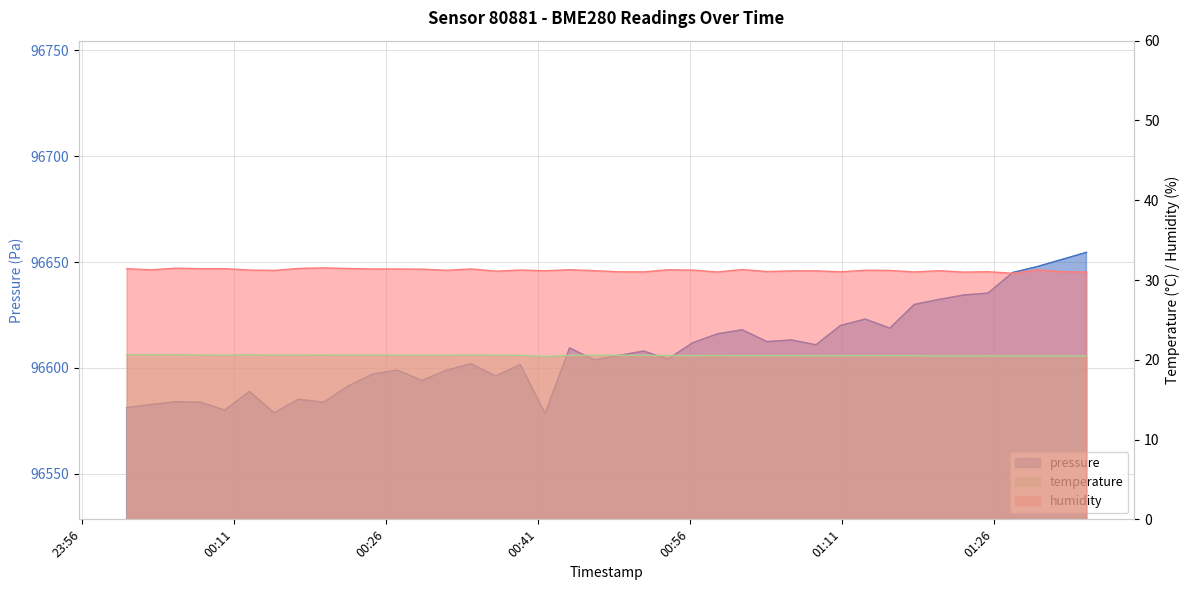

True or false: temperature has a value of 32.5 at 2023-12-07T00:05:14.

False